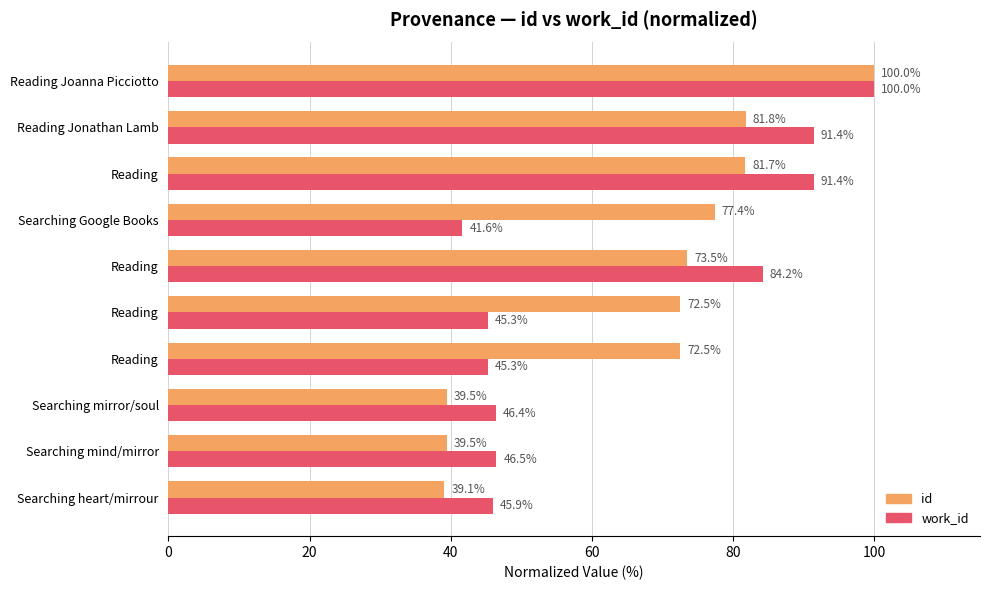

At how many categories does at least one series exceed 76?

5